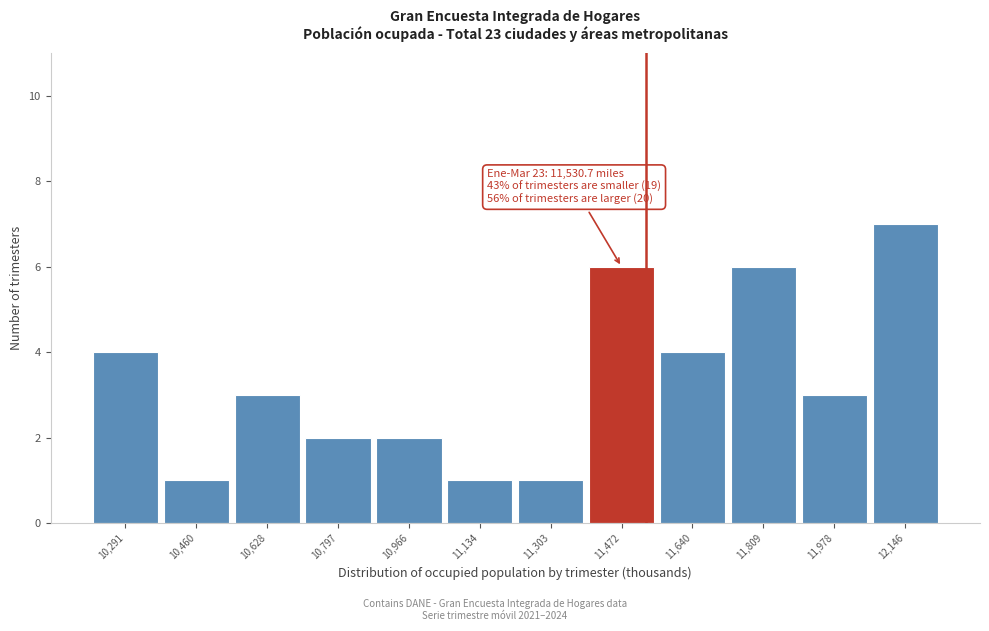

Which range on the x-axis has the tallest bar?

12060 to 12240